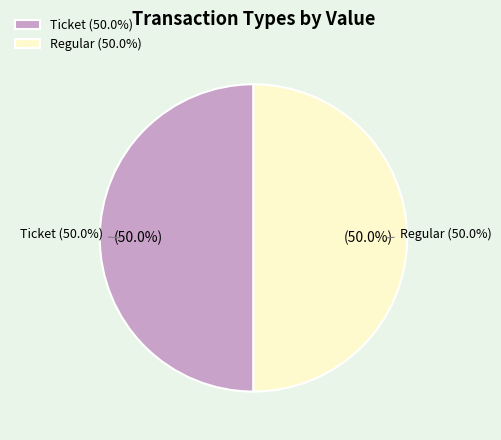

Which slice is the largest?

Regular